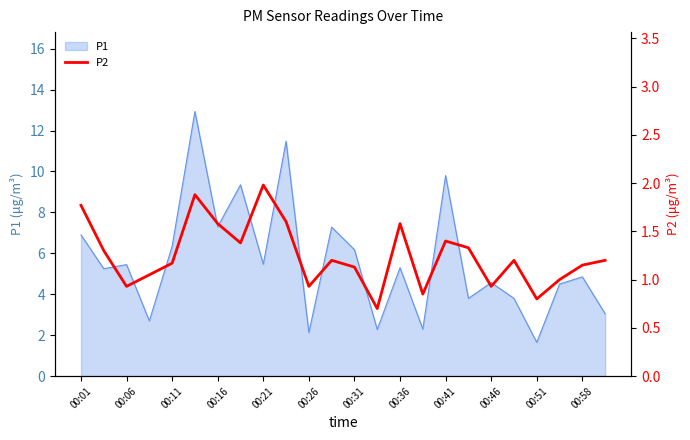

What is the highest value of the P1 series?

12.9